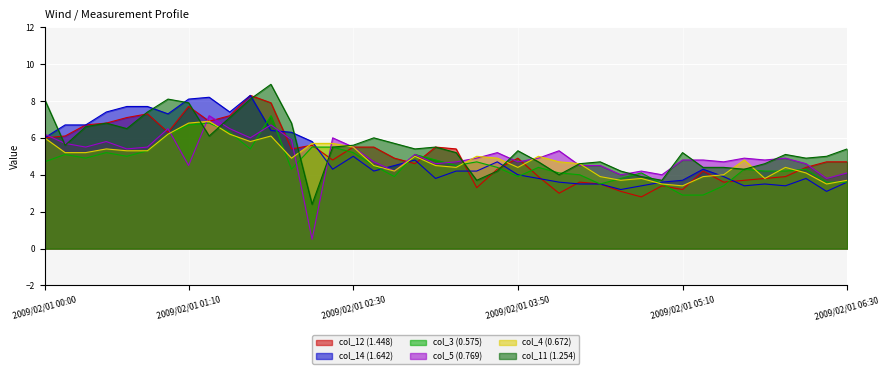

What is the smallest value displayed?

0.5